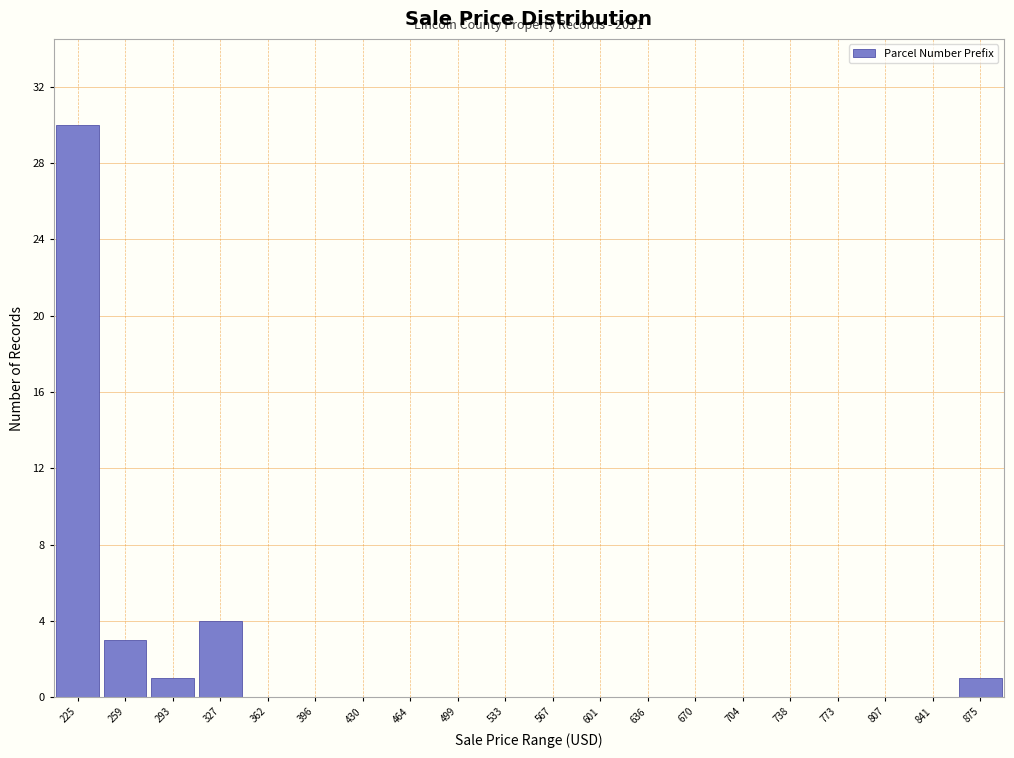

Reading left to right, list all the values displayed in this chart.

225=30	259=3	293=1	327=4	362=0	396=0	430=0	464=0	499=0	533=0	567=0	601=0	636=0	670=0	704=0	738=0	773=0	807=0	841=0	875=1